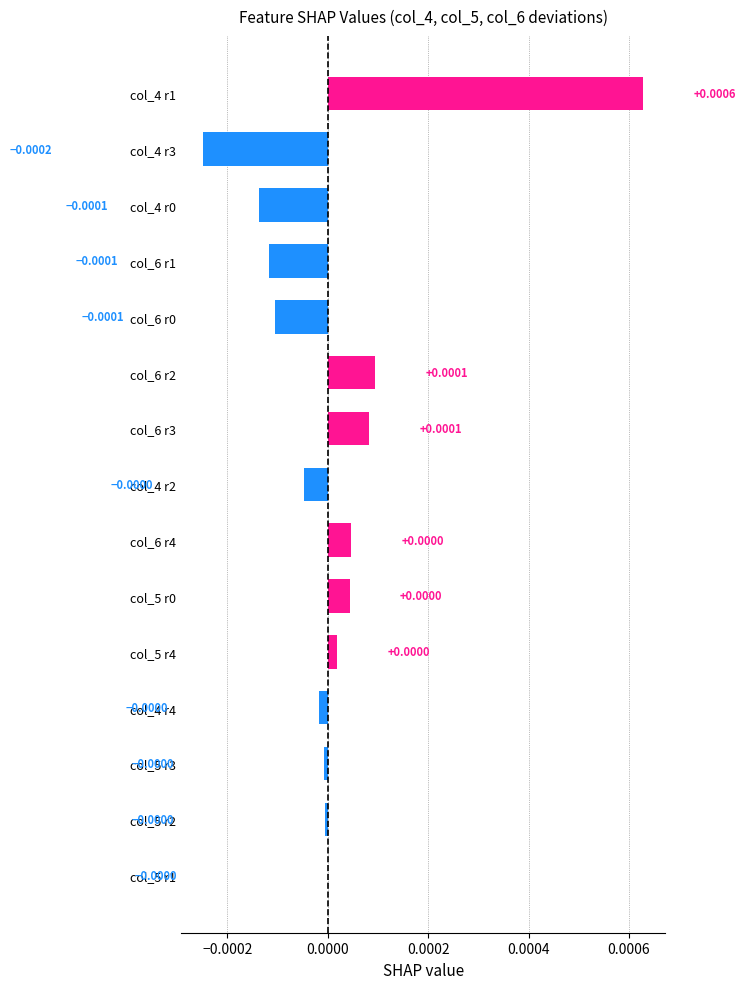

Which label corresponds to the largest value in the chart?

col_4 r1